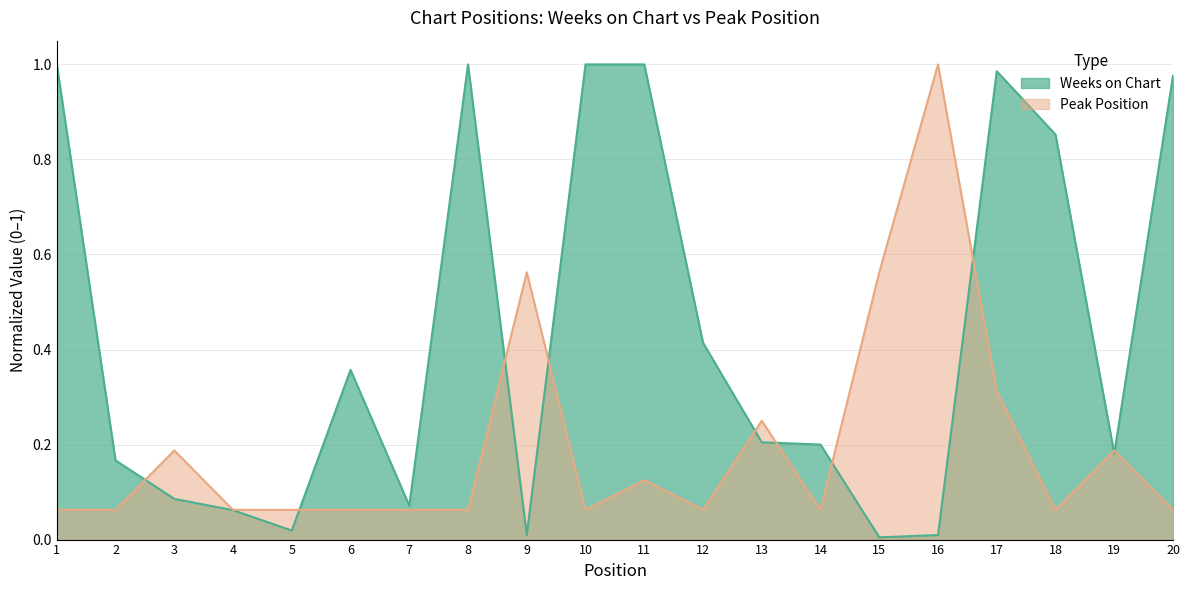

How many times do Peak Position and Weeks on Chart cross each other?

10